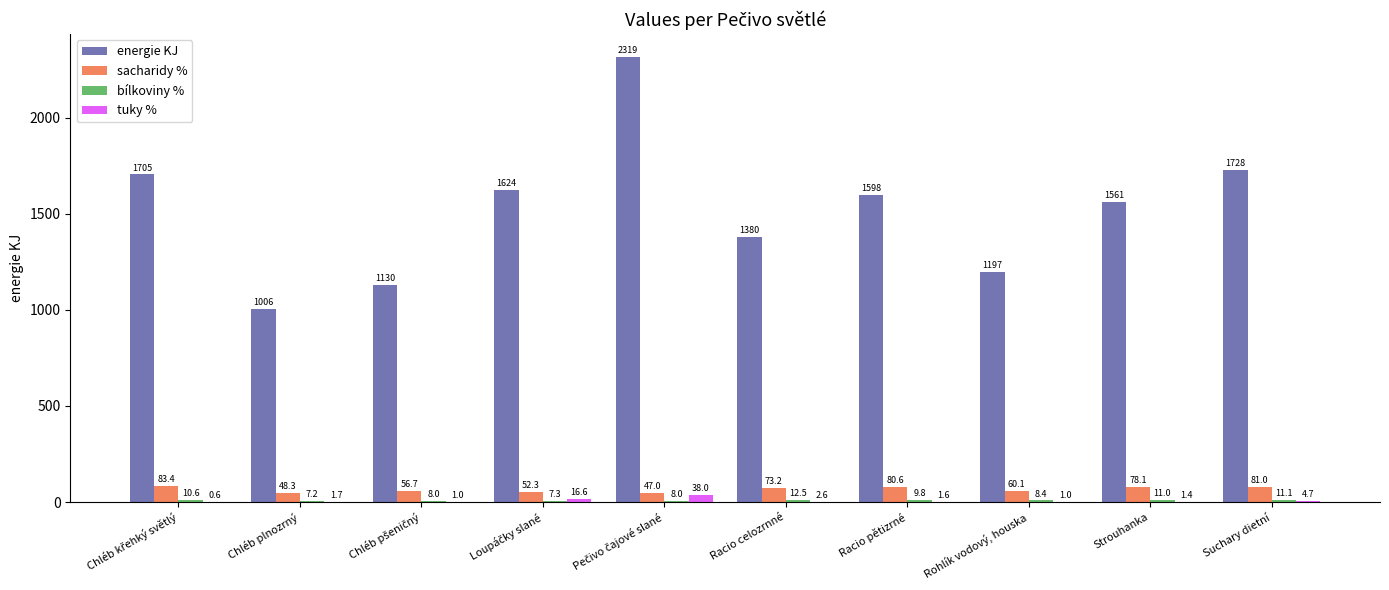

The energie KJ series shows 725.1 at Suchary dietní. True or false?

False